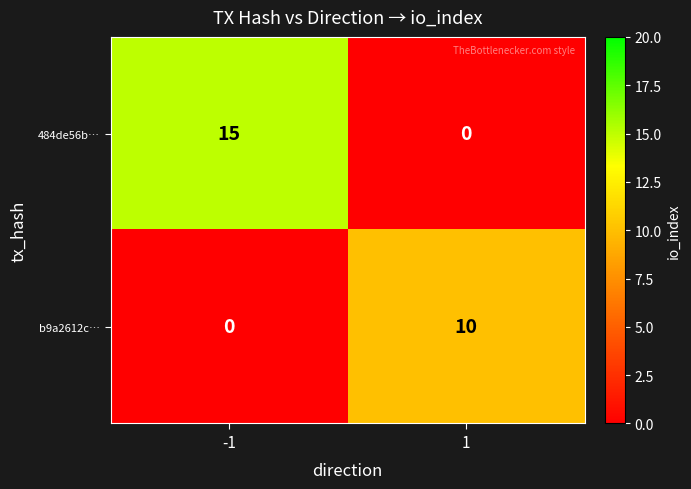

Reading left to right, list all the values displayed in this chart.

484de56b…: -1=15	1=0
b9a2612c…: -1=0	1=10